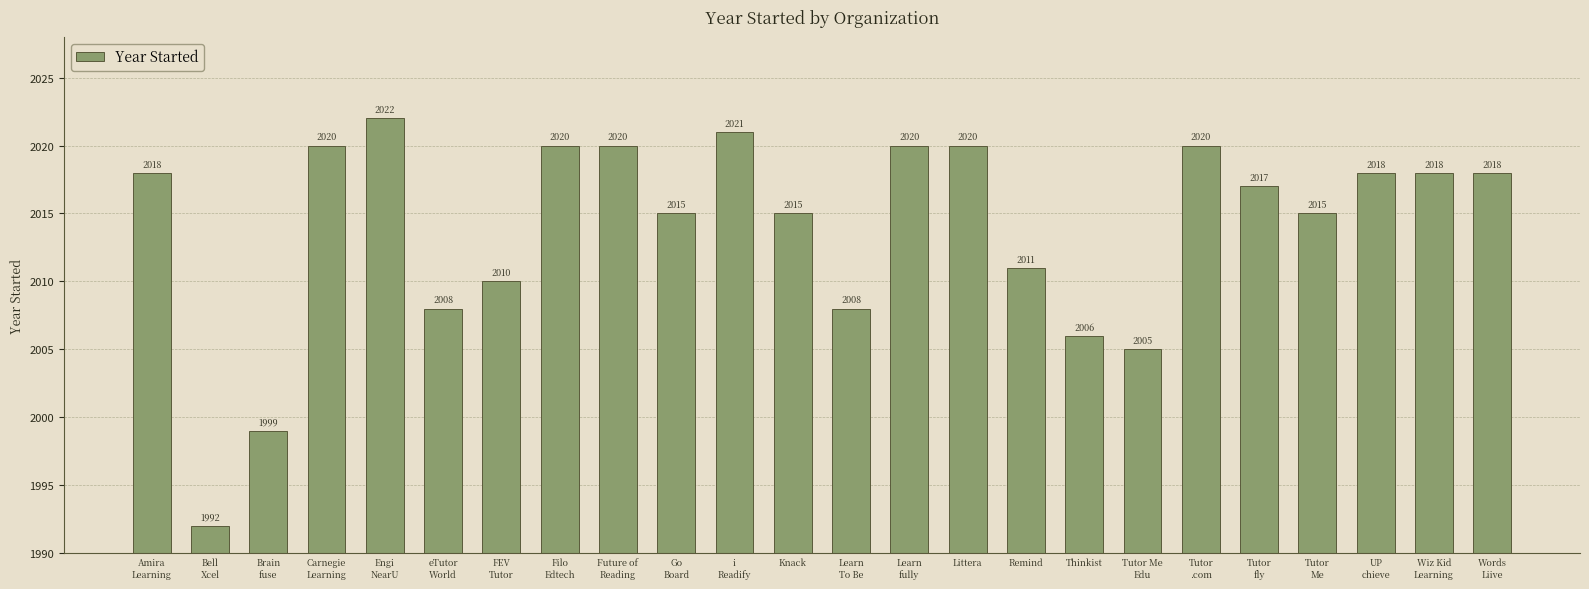

Does the chart contain any negative values?

No